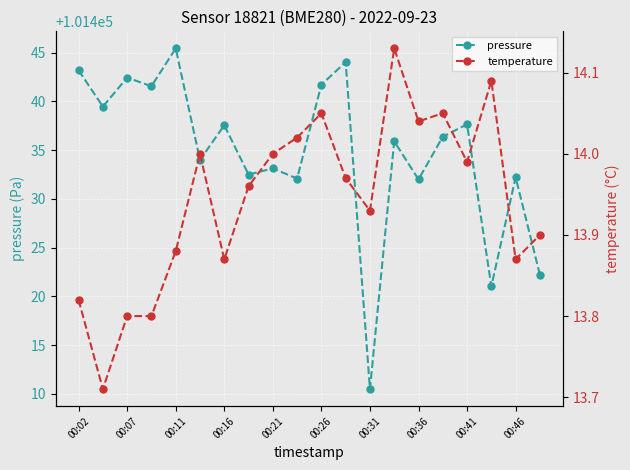

Reading left to right, transcribe all the data shown in this chart.

pressure: 101443.2	101439.5	101442.4	101441.6	101445.4	101434.0	101437.6	101432.5	101433.1	101432.1	101441.7	101444.0	101410.5	101435.9	101432.0	101436.4	101437.7	101421.0	101432.2	101422.2
temperature: 13.8	13.7	13.8	13.8	13.9	14.0	13.9	14.0	14.0	14.0	14.1	14.0	13.9	14.1	14.0	14.1	14.0	14.1	13.9	13.9